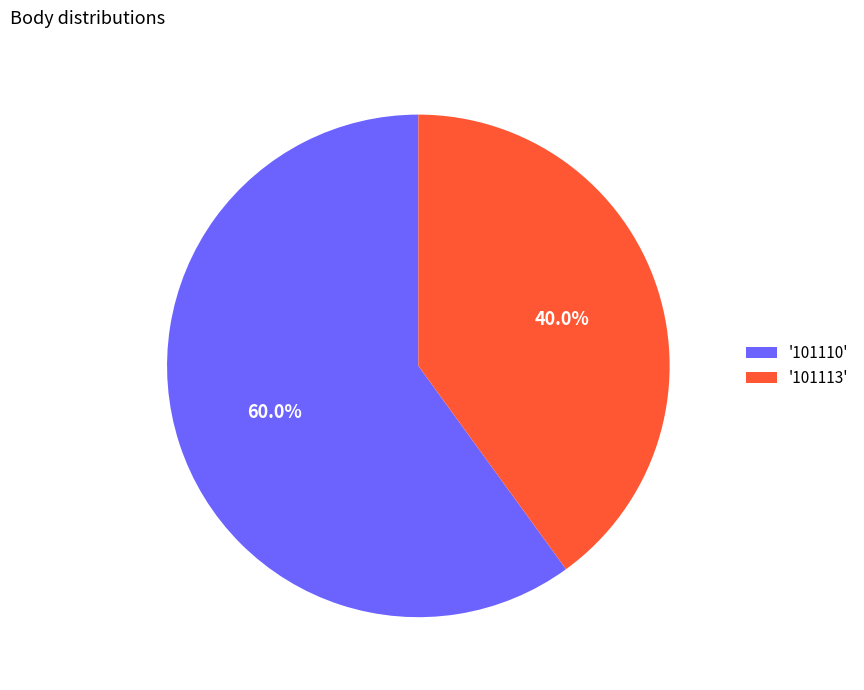

Rank the categories by value from highest to lowest.

'101110', '101113'